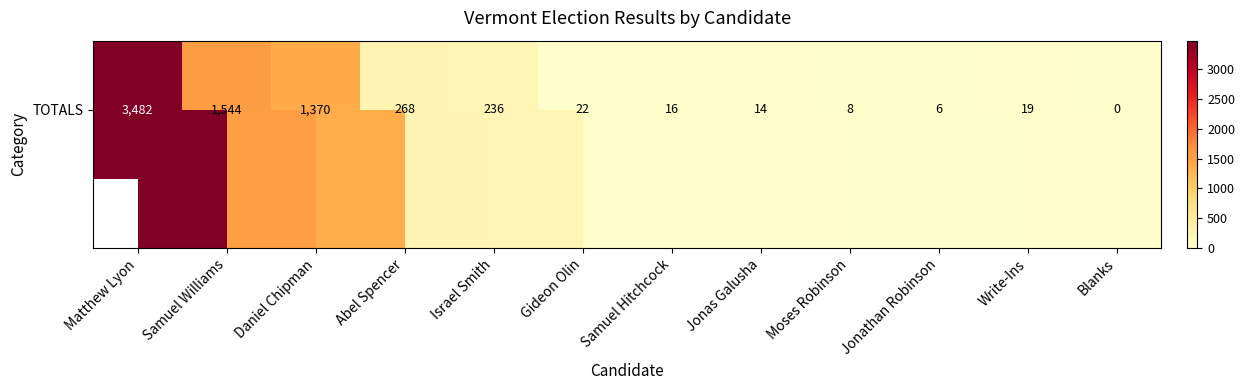

The value at Jonas Galusha is 20. True or false?

False